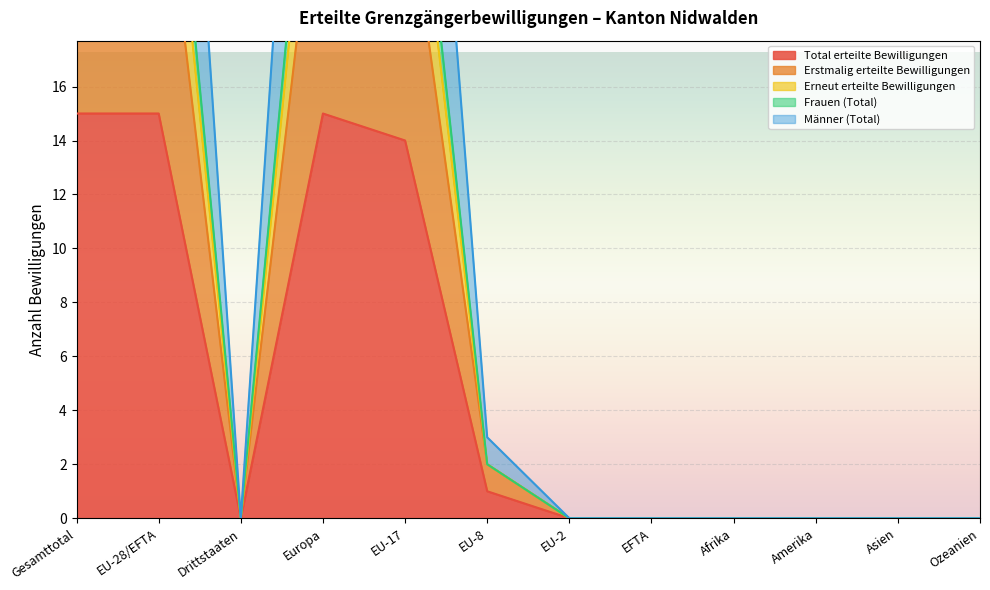

What is the value of the Frauen (Total) point at the 5th from the left?

42